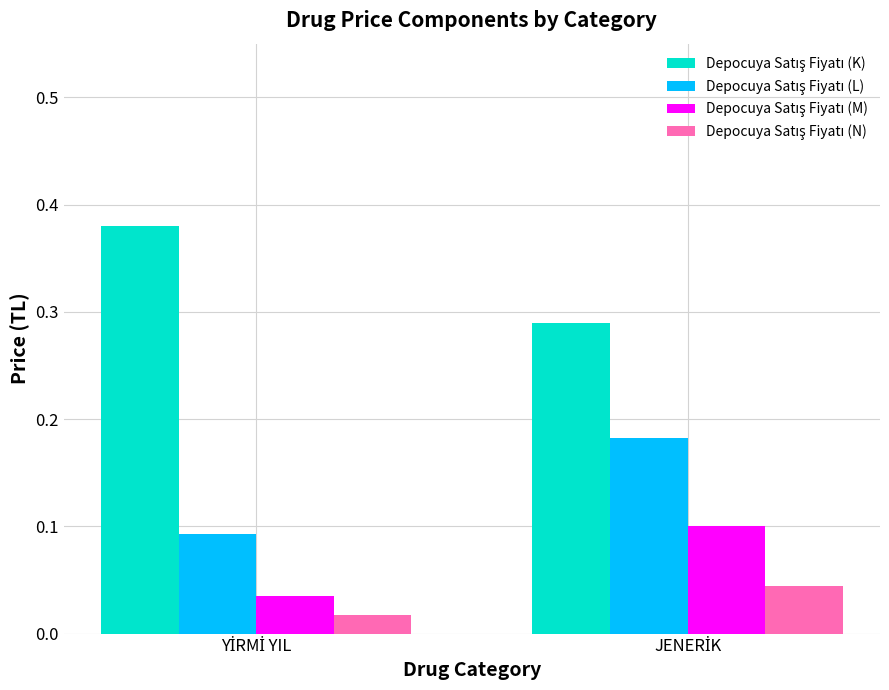

Rank the series by their maximum value, from lowest to highest.

Depocuya Satış Fiyatı (N), Depocuya Satış Fiyatı (M), Depocuya Satış Fiyatı (L), Depocuya Satış Fiyatı (K)